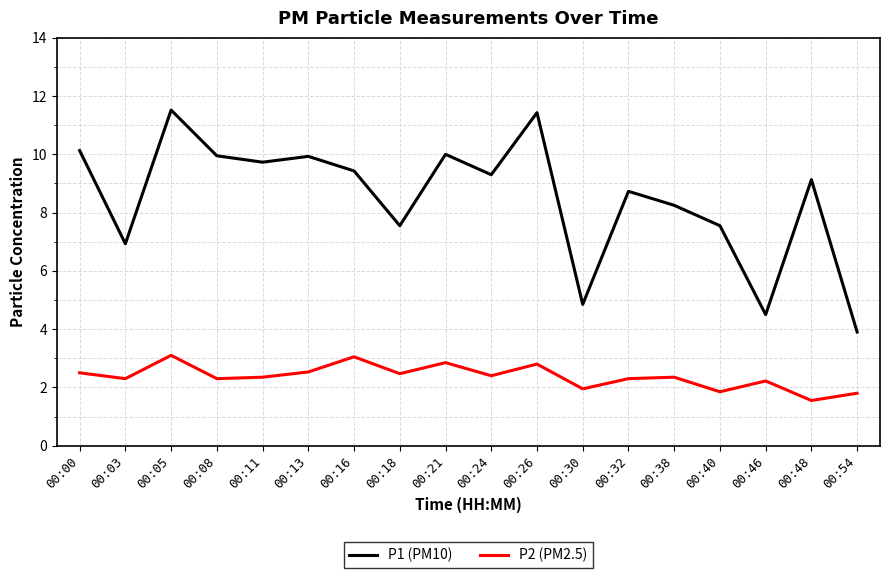

Between 00:18 and 00:30, which series saw the biggest shift?

P1 (PM10)